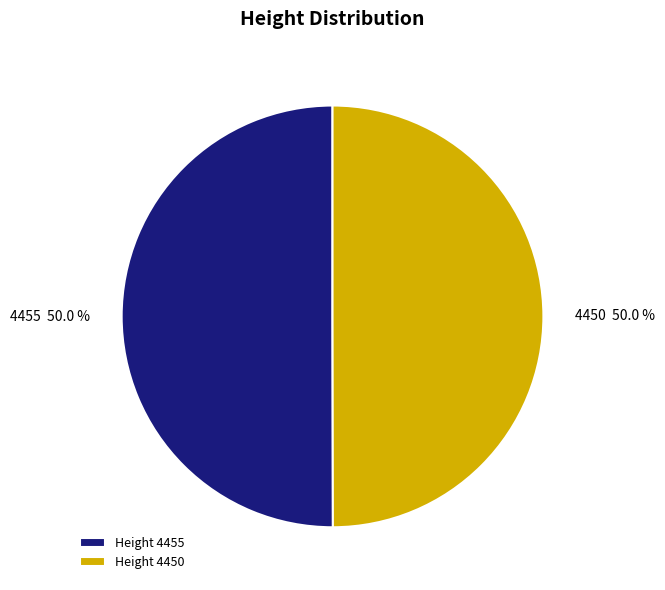

What percentage do 4450 50.0 % and 4455 50.0 % together represent?

100.0%